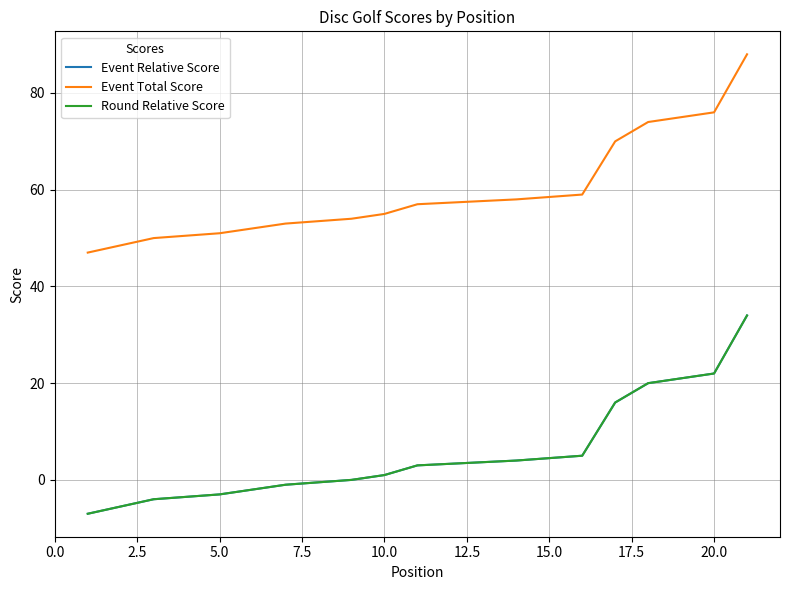

True or false: Event Total Score and Round Relative Score intersect in this chart.

False